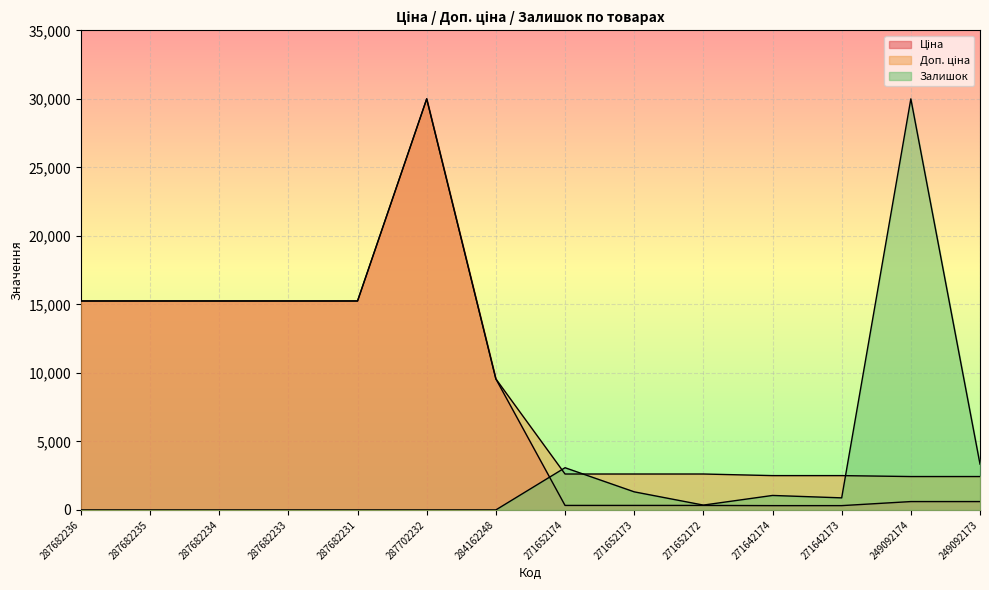

What is the value of the Залишок point at the 10th from the left?

351.9